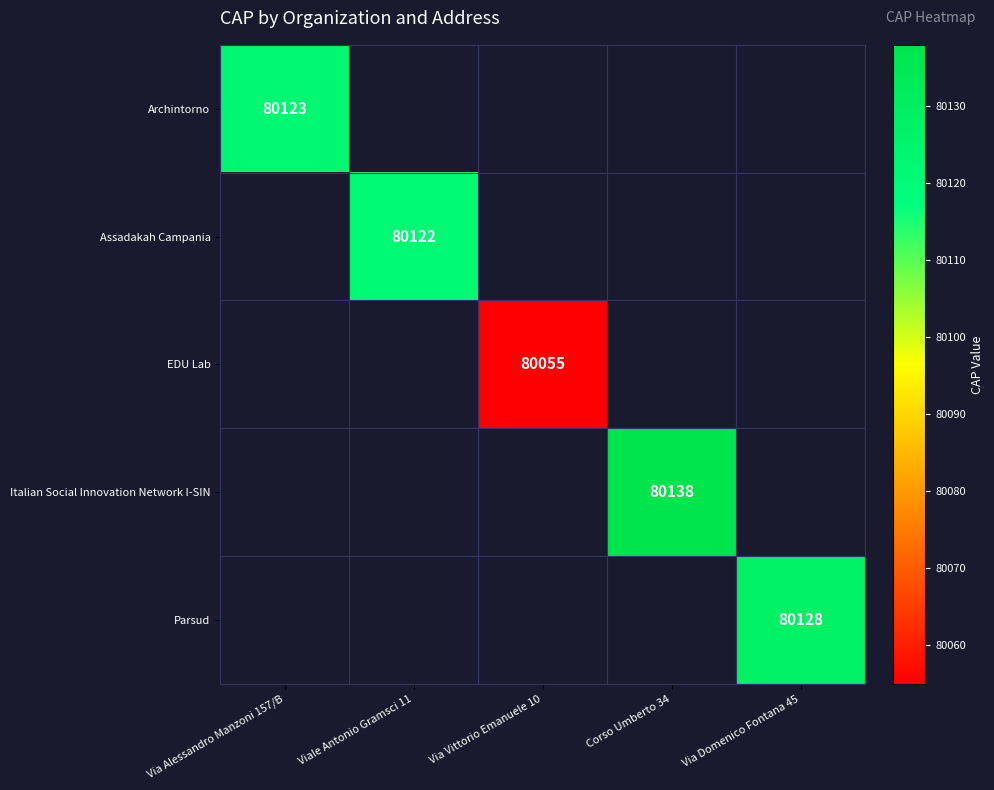

The value of Archintorno at Via Alessandro Manzoni 157/B is 29871. True or false?

False